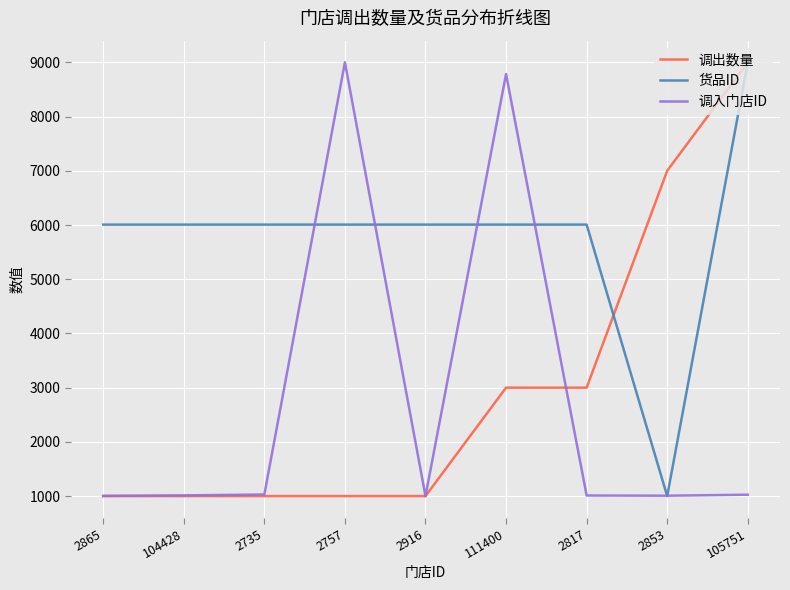

What position from the left is 2817?

7